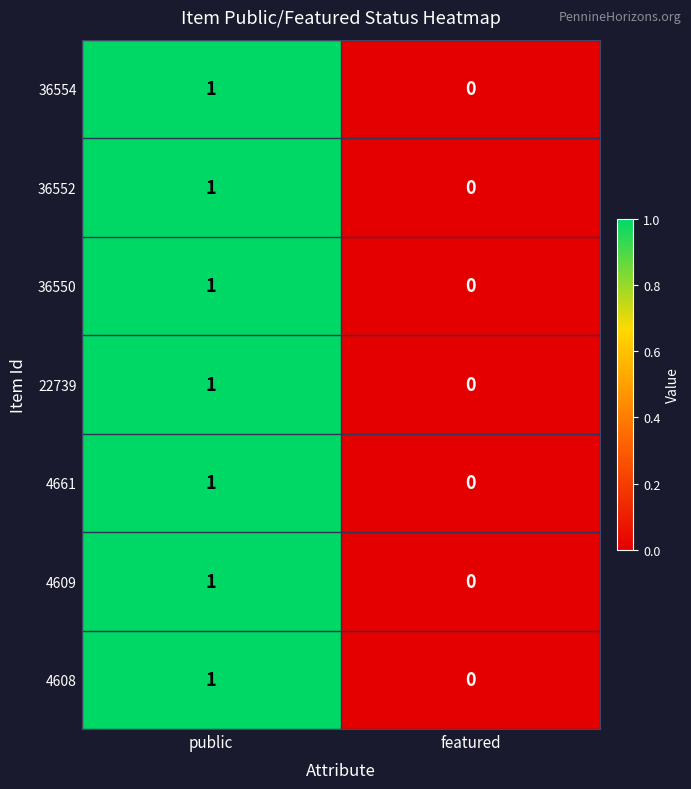

At which category is the sum across all series the highest?

public